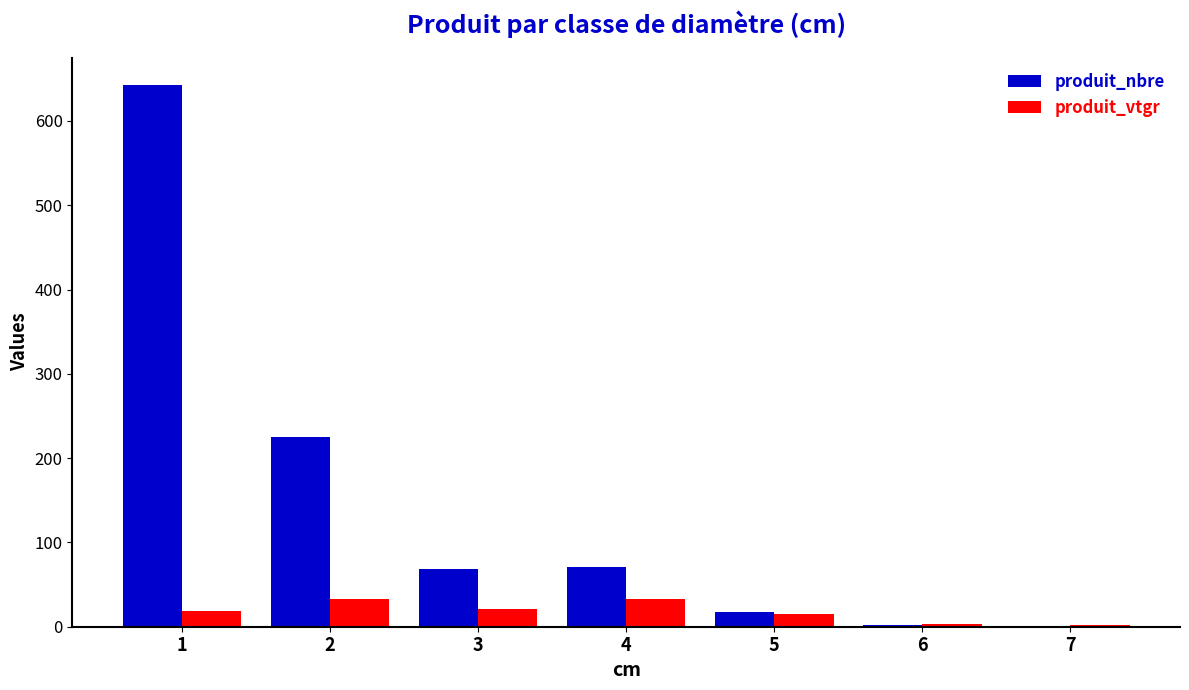

What is the maximum value shown in the chart?

643.0